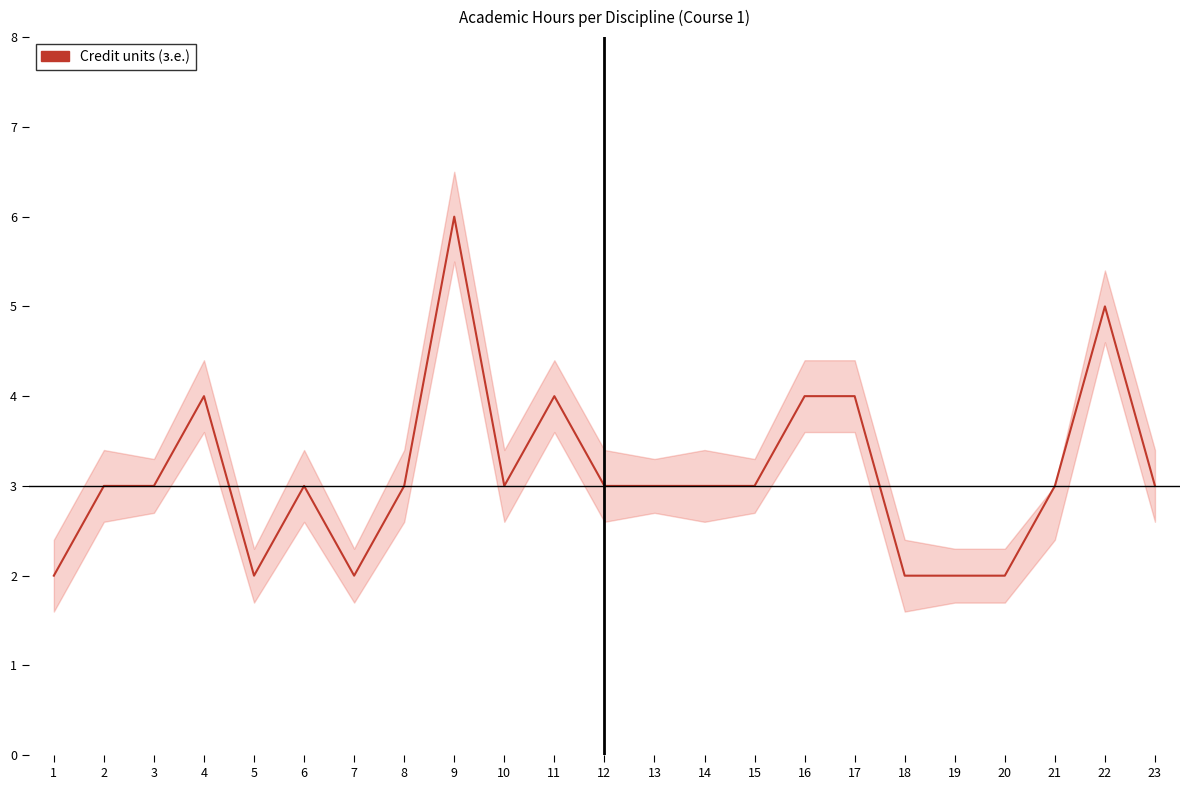

Reading left to right, extract all data points from this chart.

2	3	3	4	2	3	2	3	6	3	4	3	3	3	3	4	4	2	2	2	3	5	3